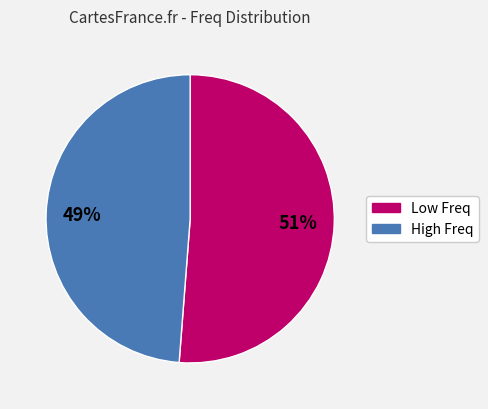

Is there a majority slice in this chart?

Yes